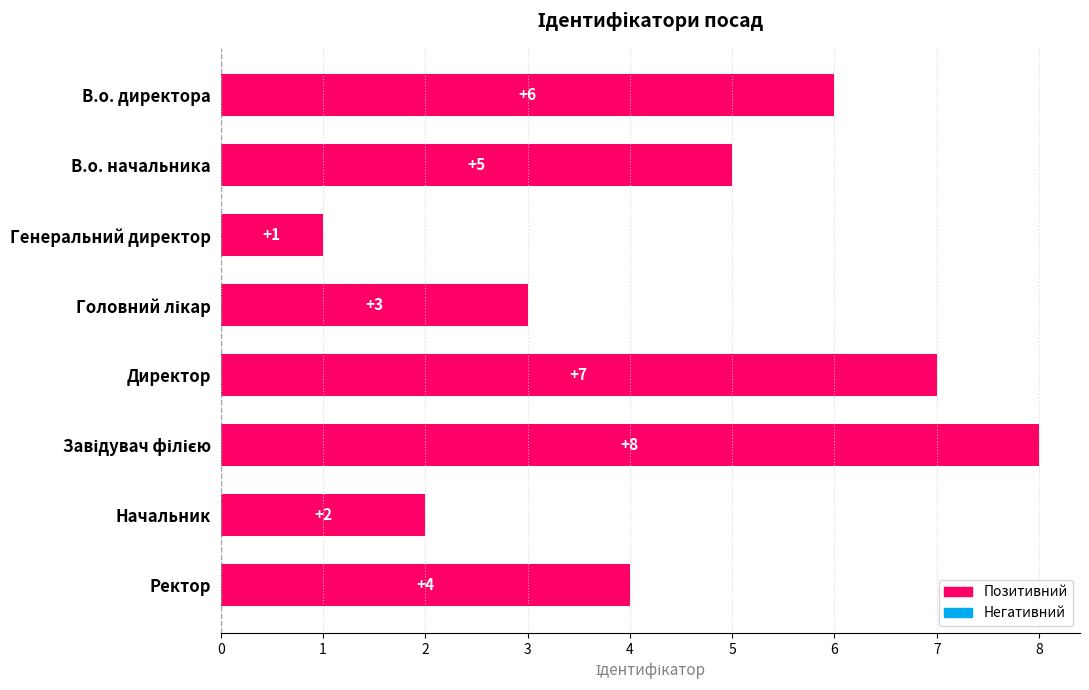

What is the minimum value shown in the chart?

1